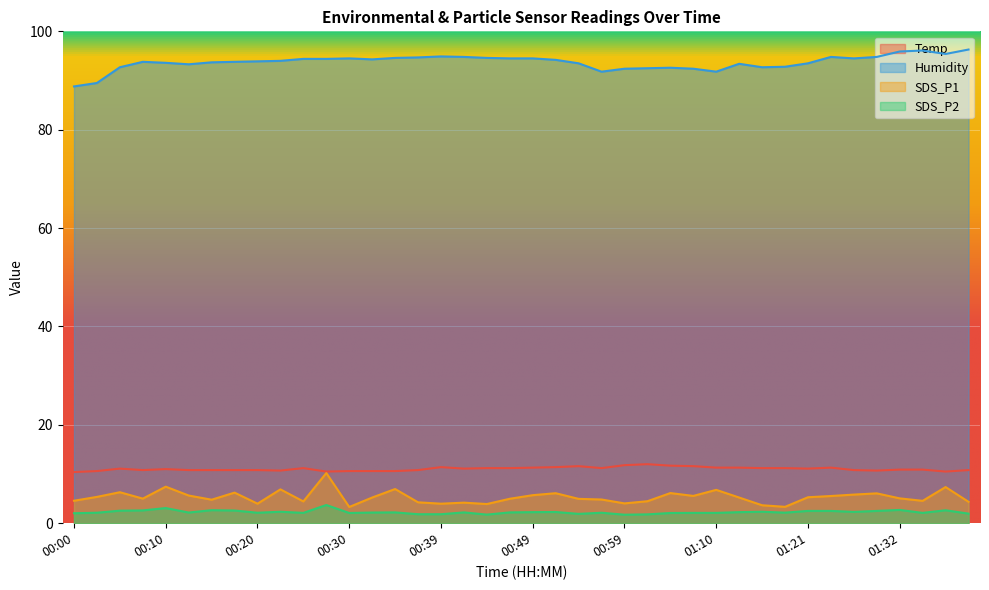

How many lines are shown in the chart?

4